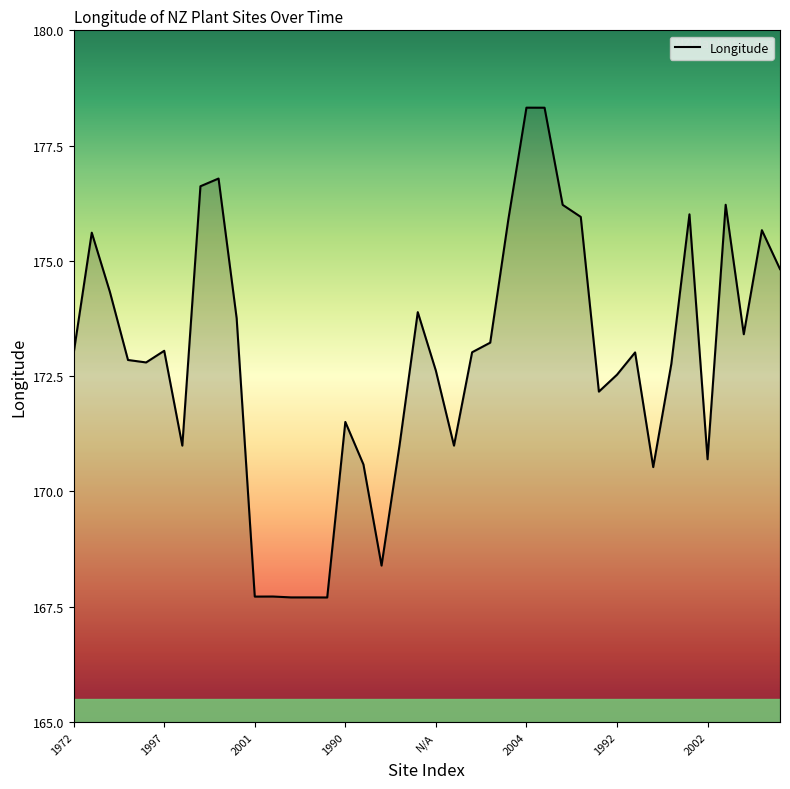

What is the difference between the maximum and minimum values?

10.6